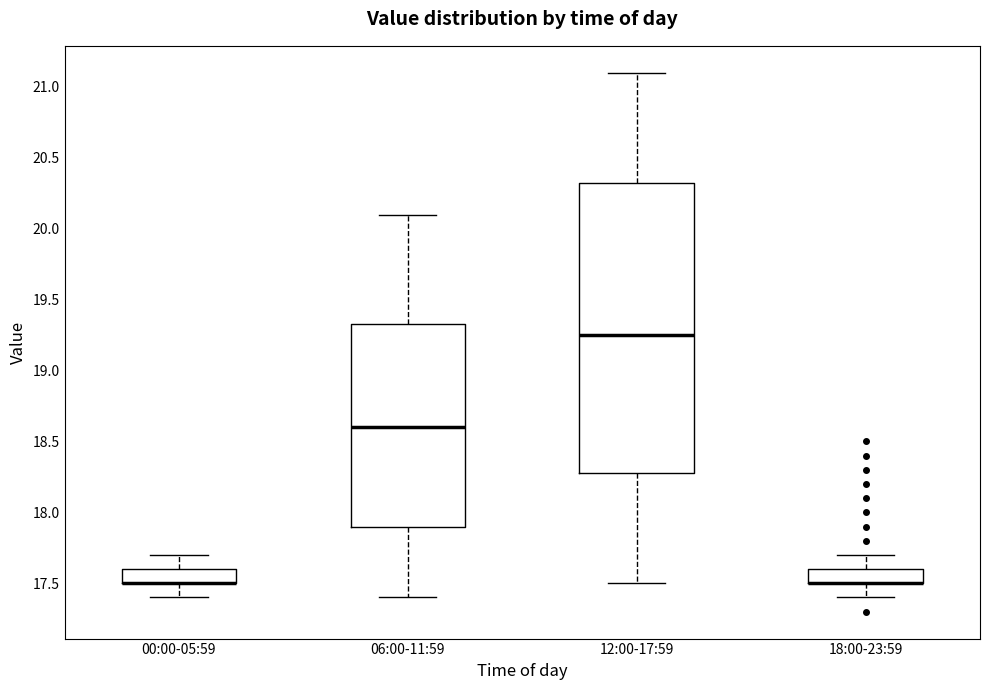

Where does the lower whisker of the box for 12:00-17:59 end on the y-axis? The values are not printed on the chart, so give them approximately, as read against the axis.

17.50